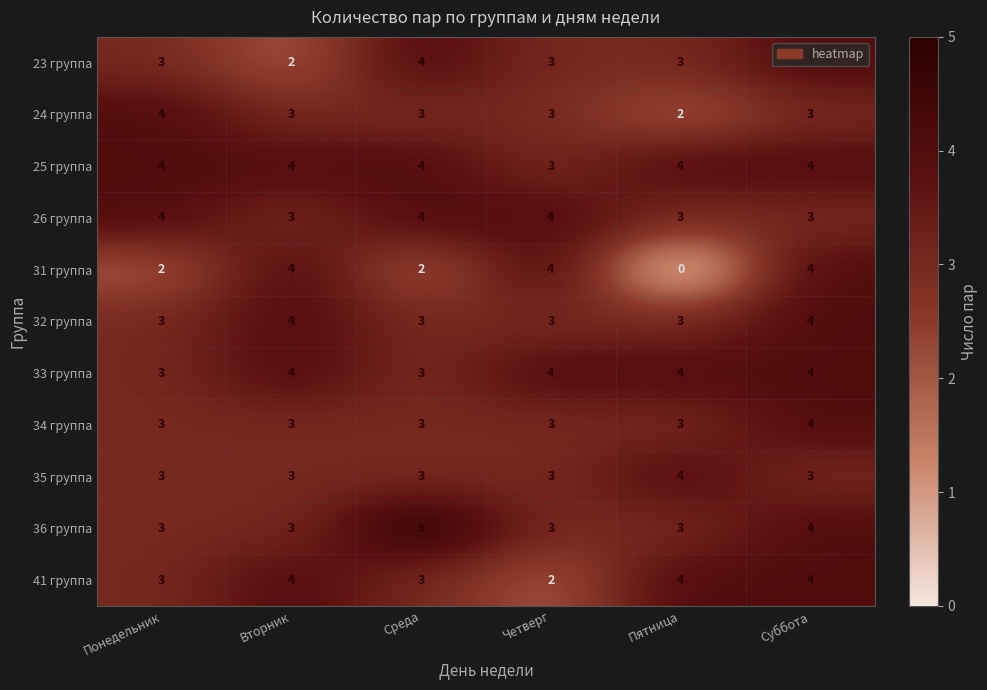

Which series has the widest spread of values?

31 группа